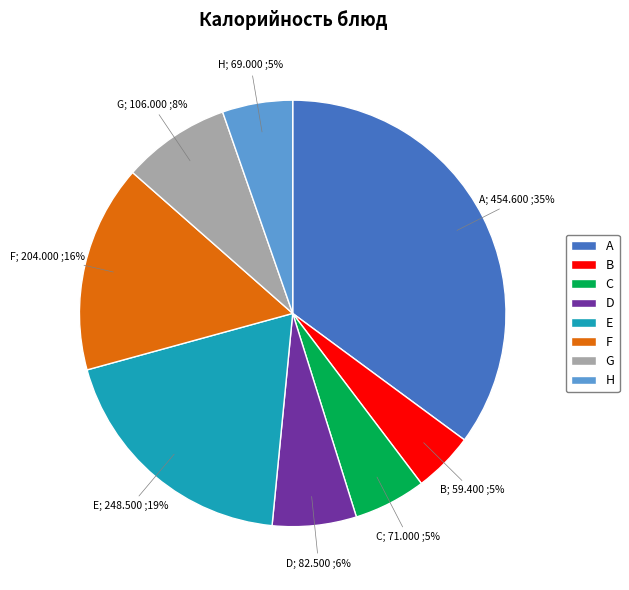

Is there any slice that represents more than half of the pie?

No